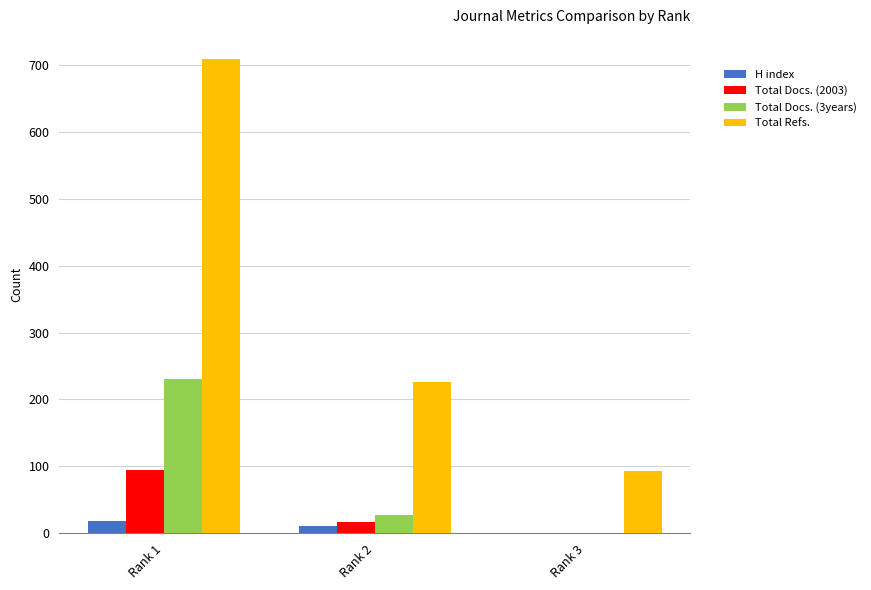

Between Rank 1 and Rank 3, which series saw the biggest shift?

Total Refs.